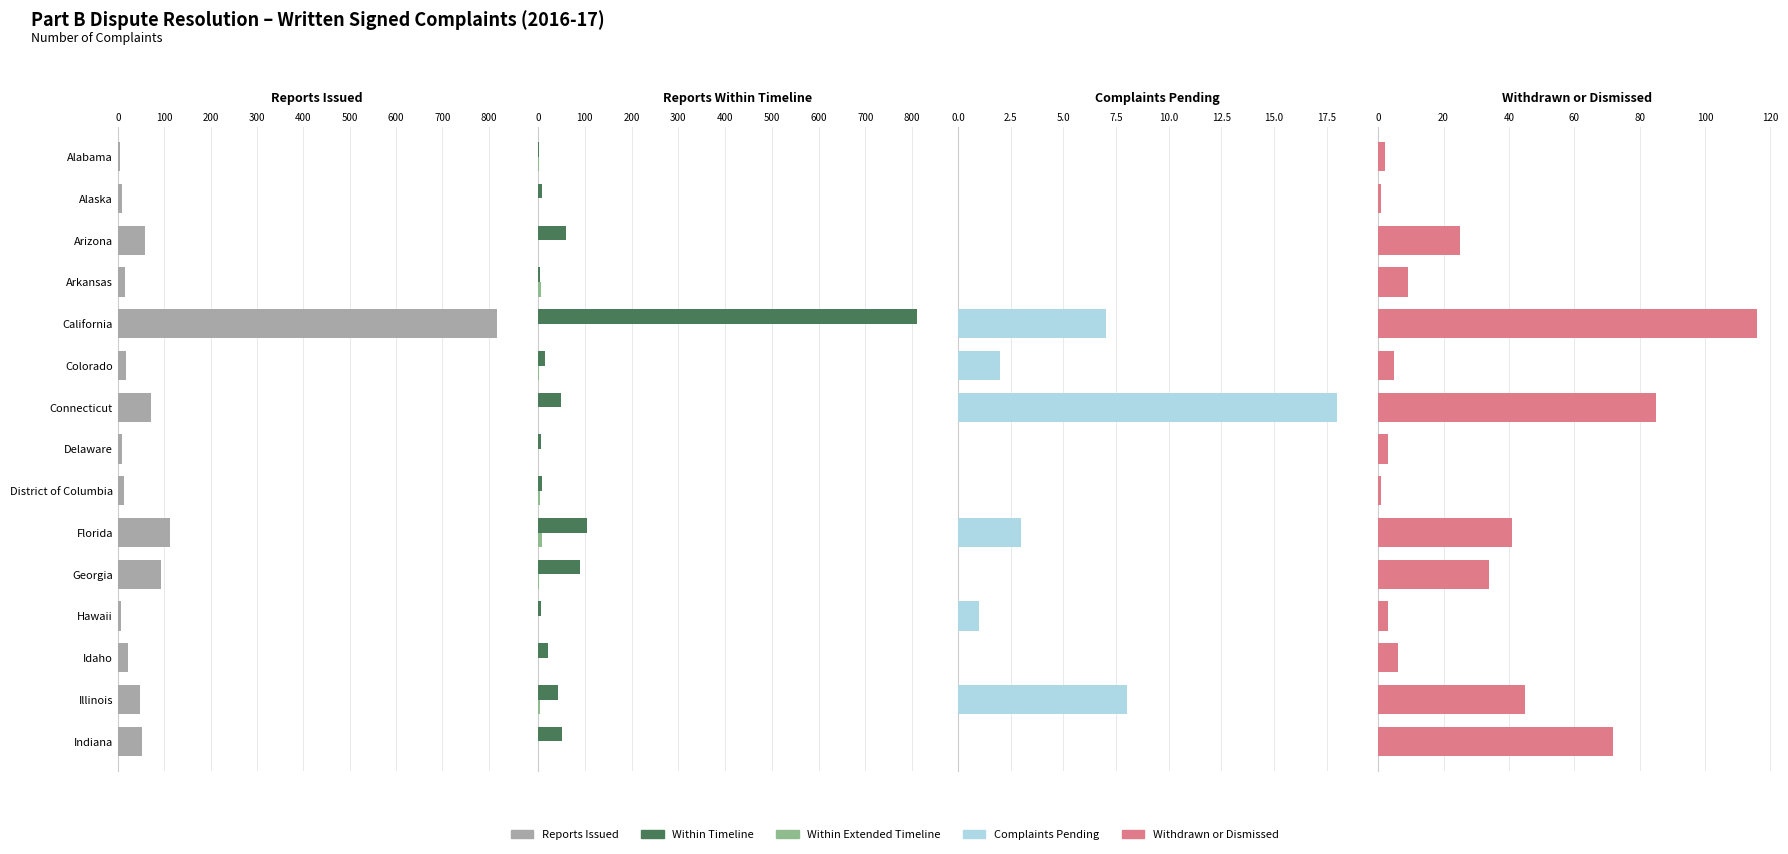

Count the number of data series in this chart.

5